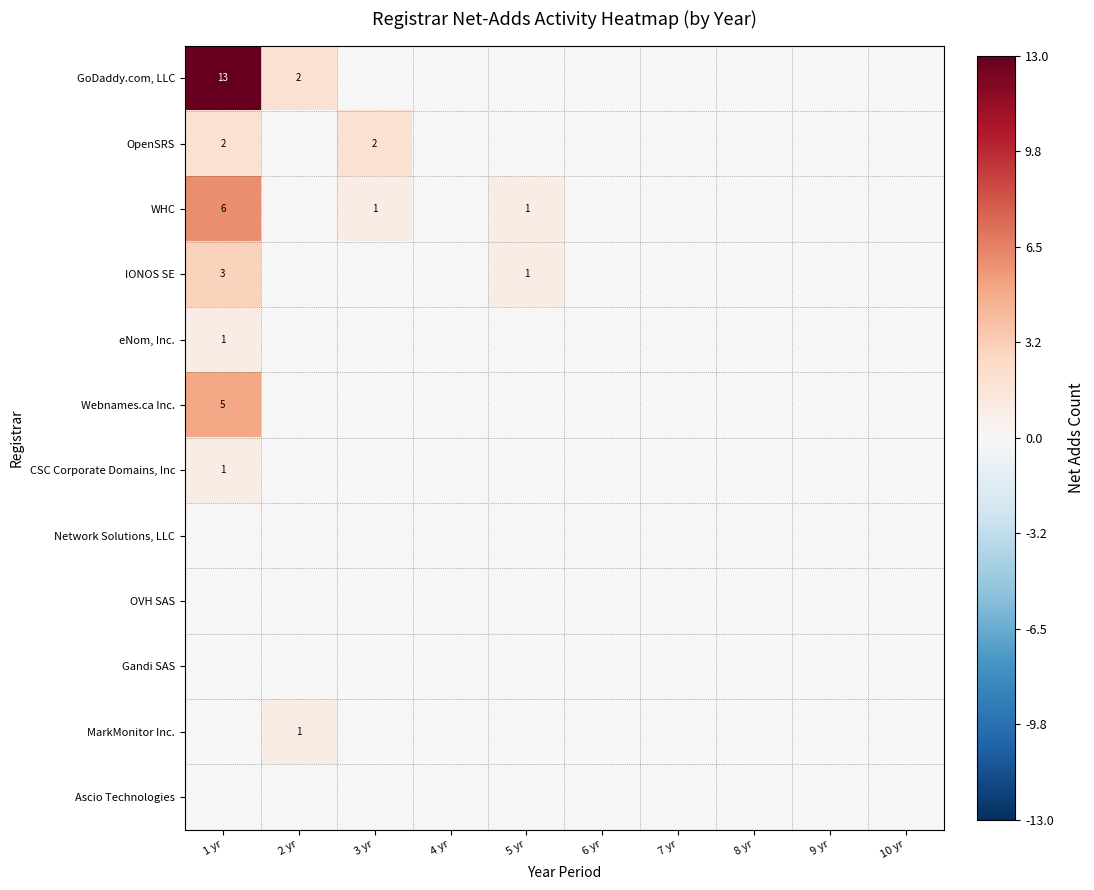

The GoDaddy.com, LLC series shows 2 at 2 yr. True or false?

True